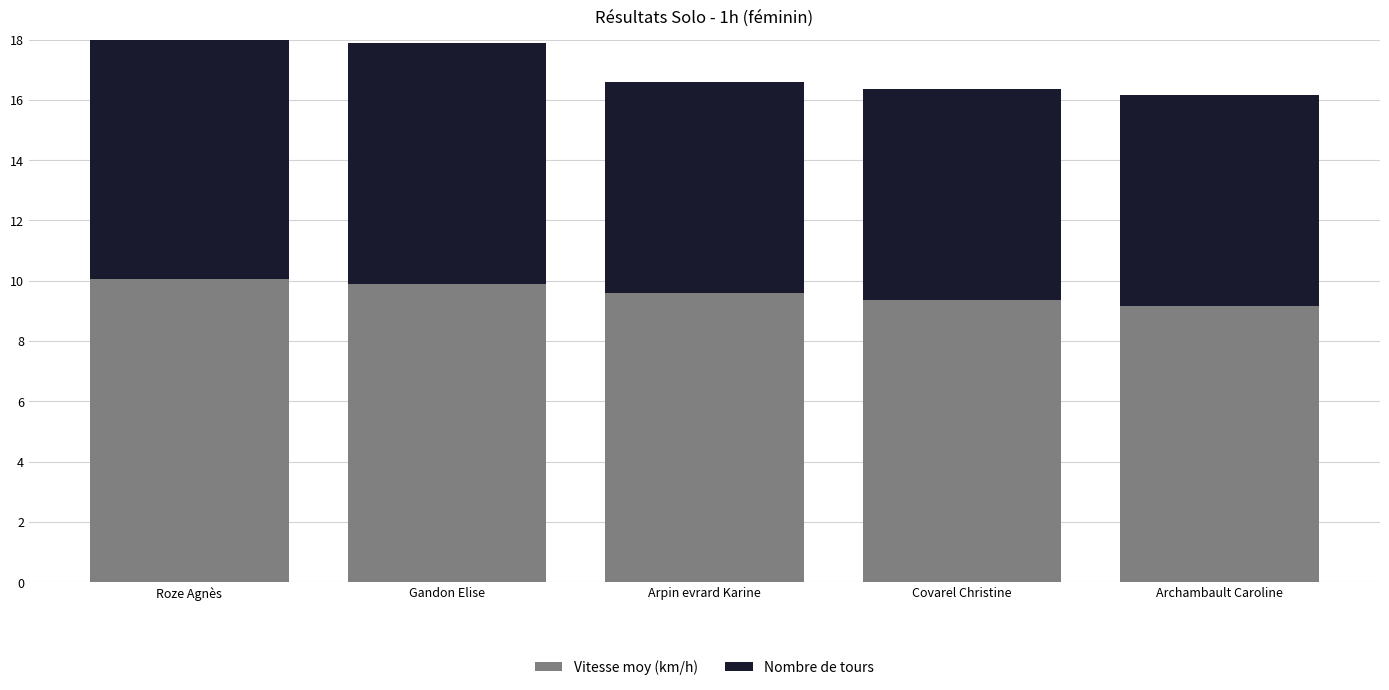

What is the highest value of the Vitesse moy (km/h) series?

10.0